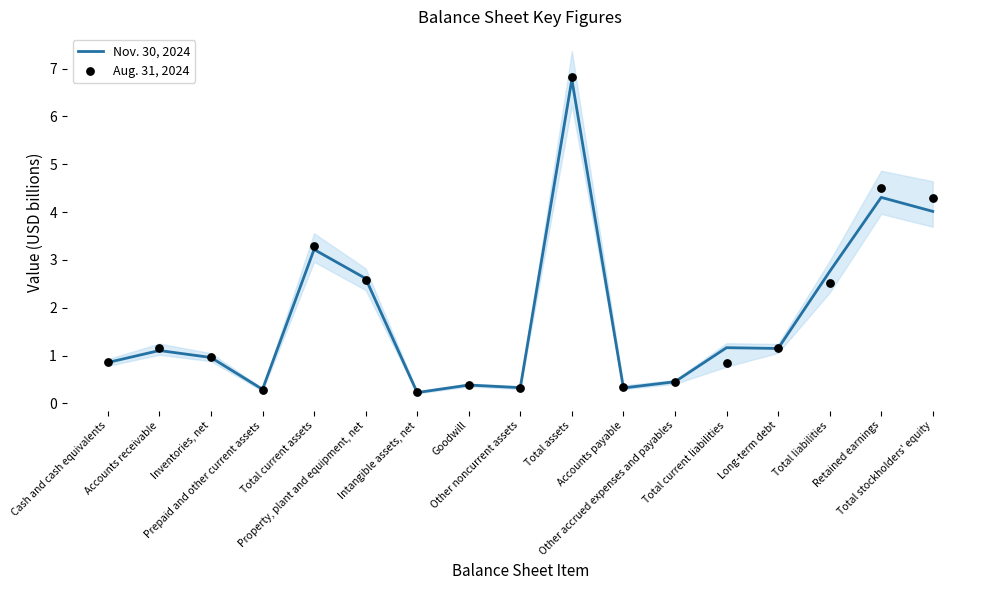

Which series reaches the minimum Y coordinate?

Nov. 30, 2024